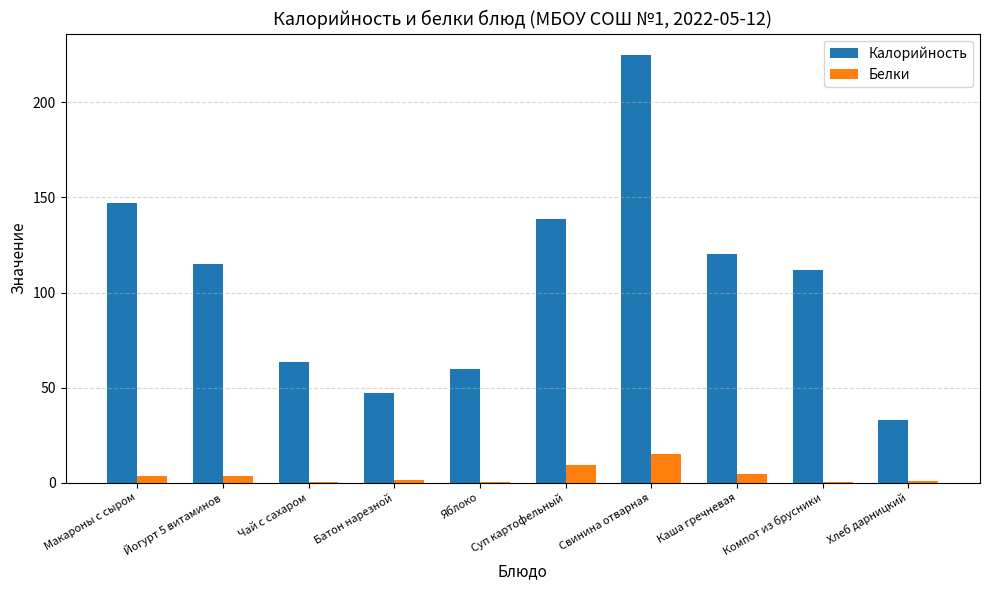

What is the highest value of the Белки series?

15.2